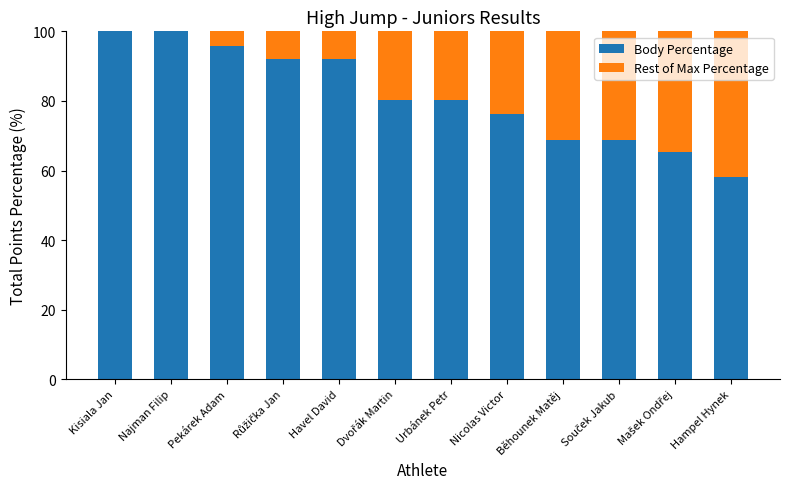

The value of Body Percentage at Hampel Hynek is 99.6. True or false?

False